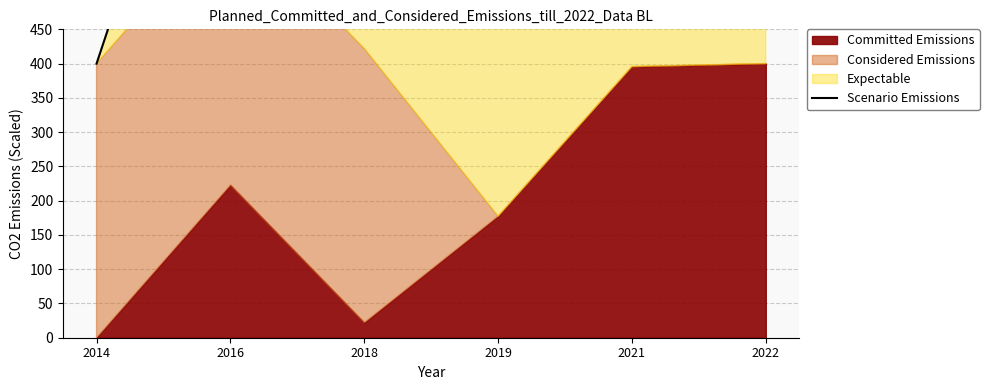

Reading left to right, what are all the values shown in this chart?

400.0	986.4	769.3	577.3	490.4	788.3